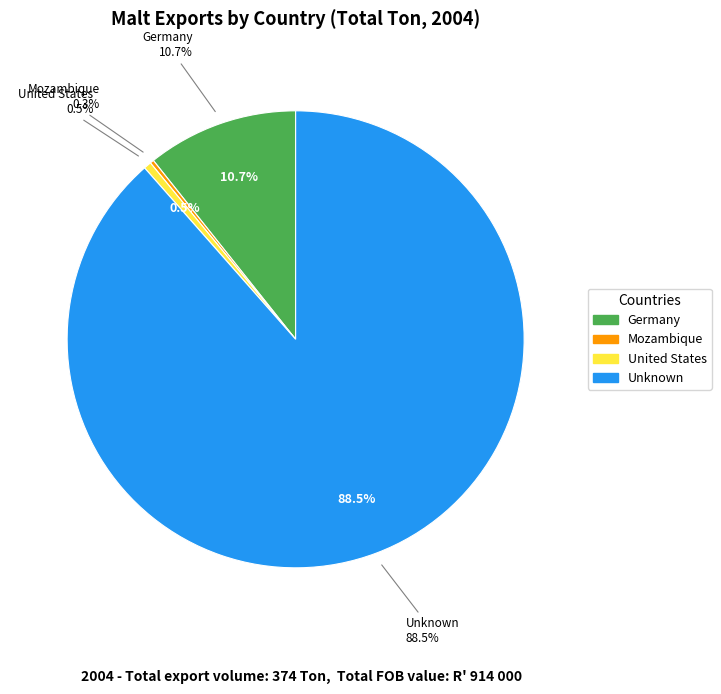

To the nearest percent, what is the combined percentage of United Kingdom and Germany?

11%